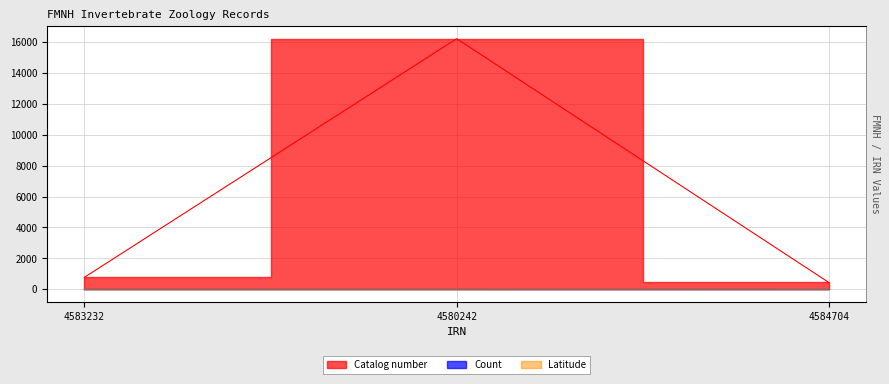

What is the total value across all series at 4584704?

451.4